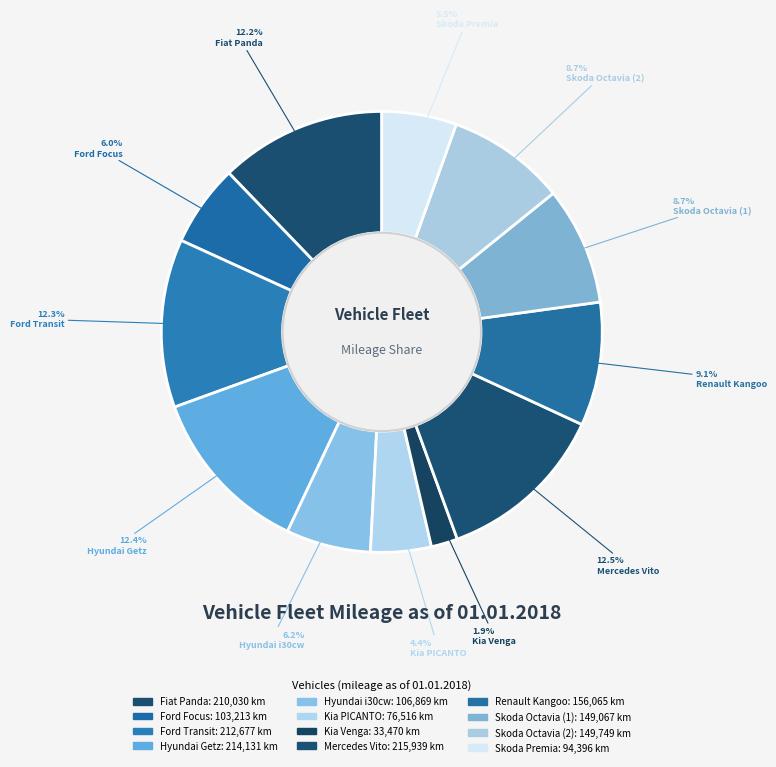

True or false: Fiat Panda accounts for 12% of the total.

True